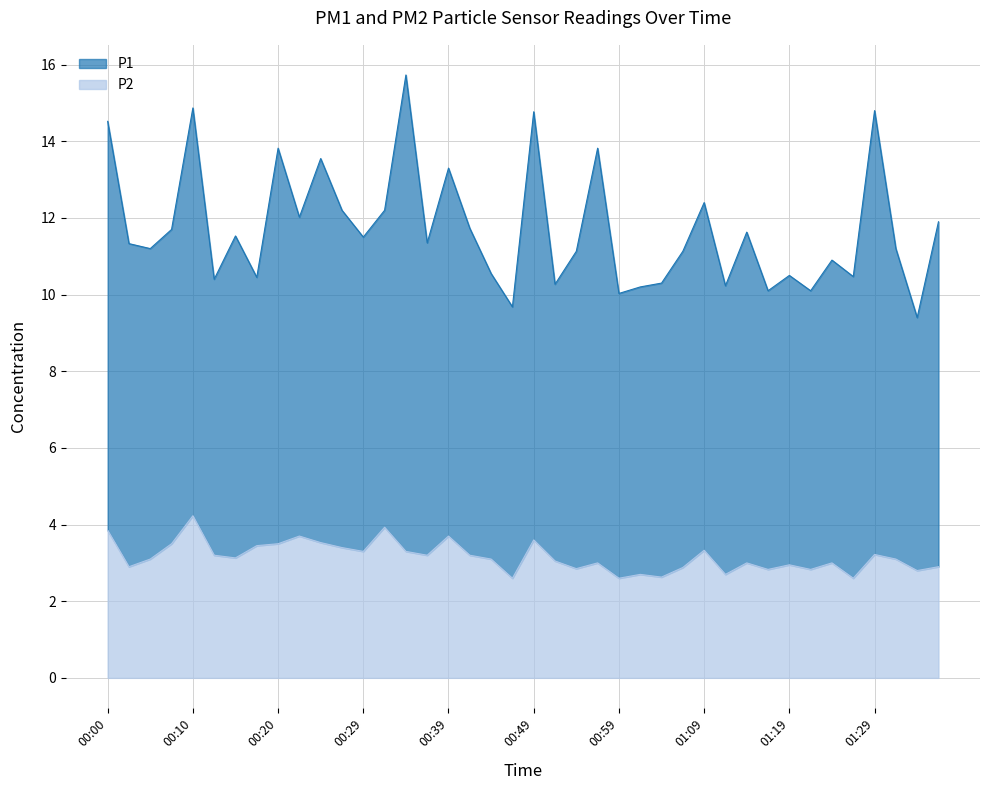

Reading left to right, what are all the values shown in this chart?

P1: 14.5	11.3	11.2	11.7	14.9	10.4	11.5	10.4	13.8	12.0	13.6	12.2	11.5	12.2	15.7	11.3	13.3	11.7	10.6	9.7	14.8	10.3	11.1	13.8	10.0	10.2	10.3	11.1	12.4	10.2	11.6	10.1	10.5	10.1	10.9	10.5	14.8	11.2	9.4	11.9
P2: 3.9	2.9	3.1	3.5	4.2	3.2	3.1	3.5	3.5	3.7	3.5	3.4	3.3	3.9	3.3	3.2	3.7	3.2	3.1	2.6	3.6	3.0	2.9	3.0	2.6	2.7	2.6	2.9	3.3	2.7	3.0	2.8	3.0	2.8	3.0	2.6	3.2	3.1	2.8	2.9